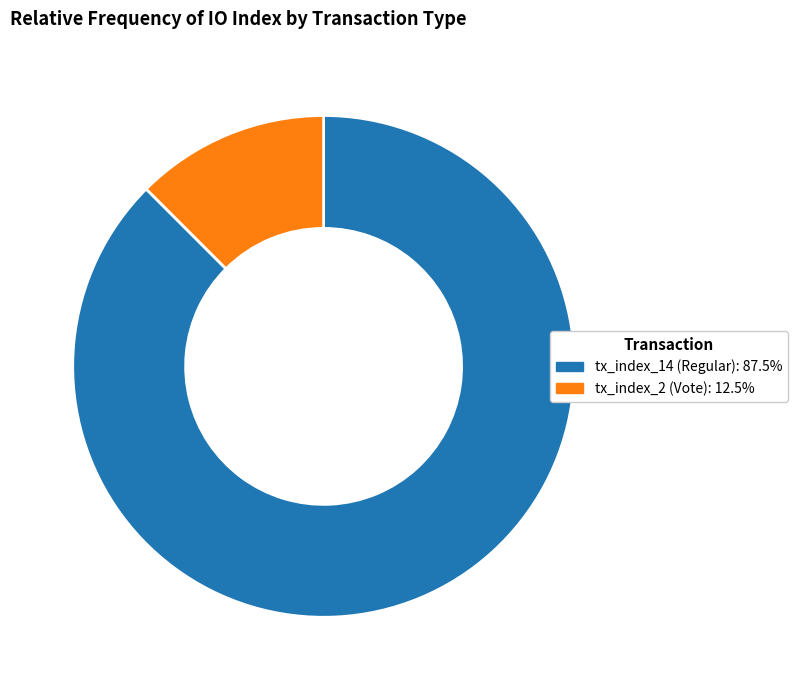

Is it true that tx_index_2 (Vote) is 12% of the pie?

True